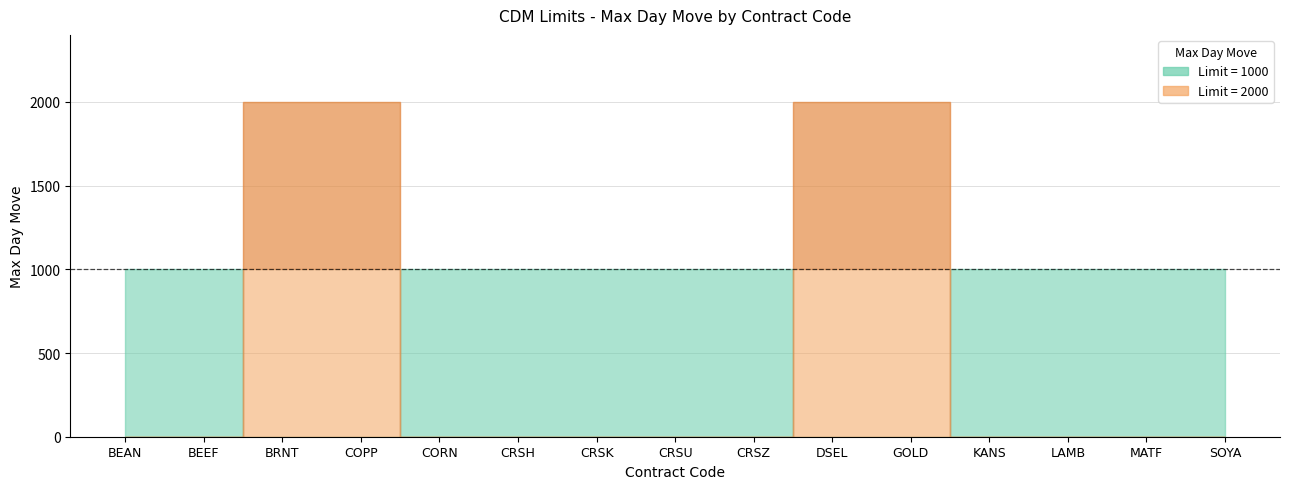

What is the sum of all Max Day Move (limit=1000) values?

15000